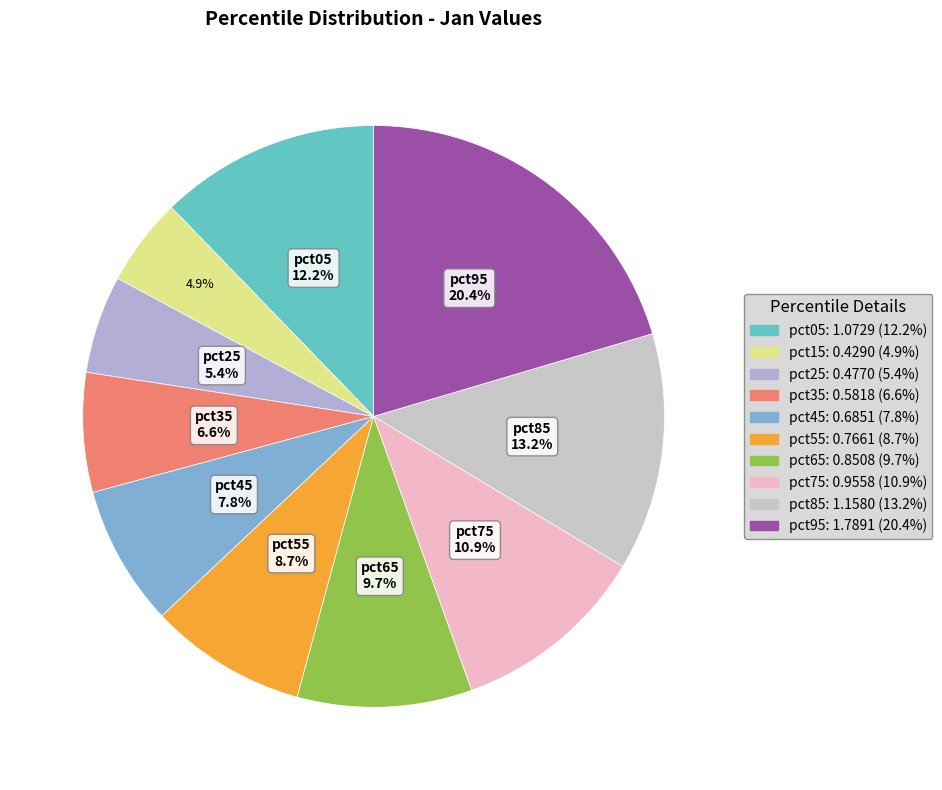

To the nearest percent, what is the average slice percentage?

10%